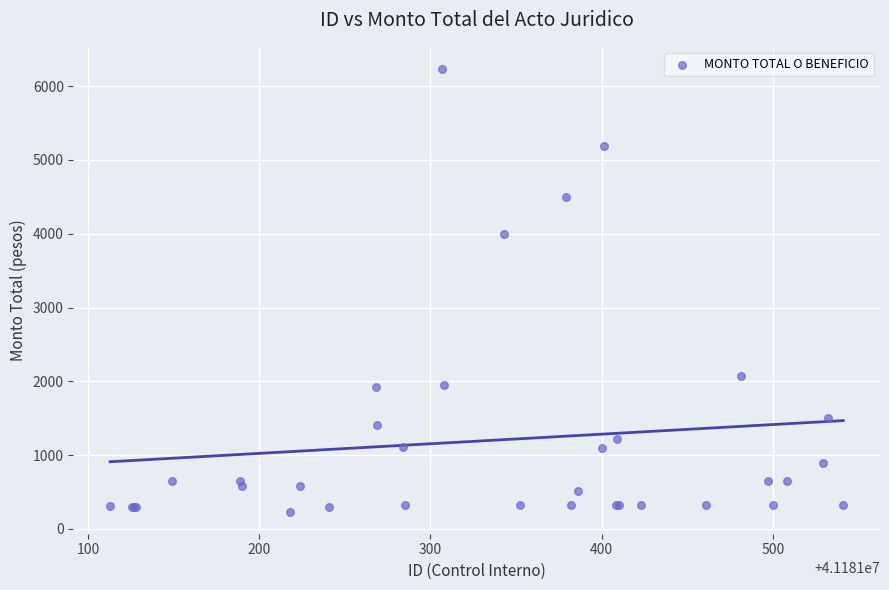

What Y value in the scatter plot is closest to 3233?

4000.0